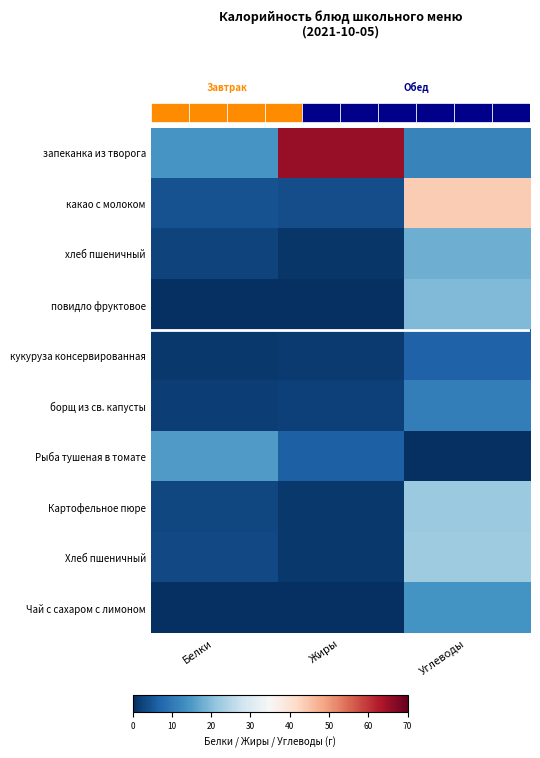

Count the number of data series in this chart.

10